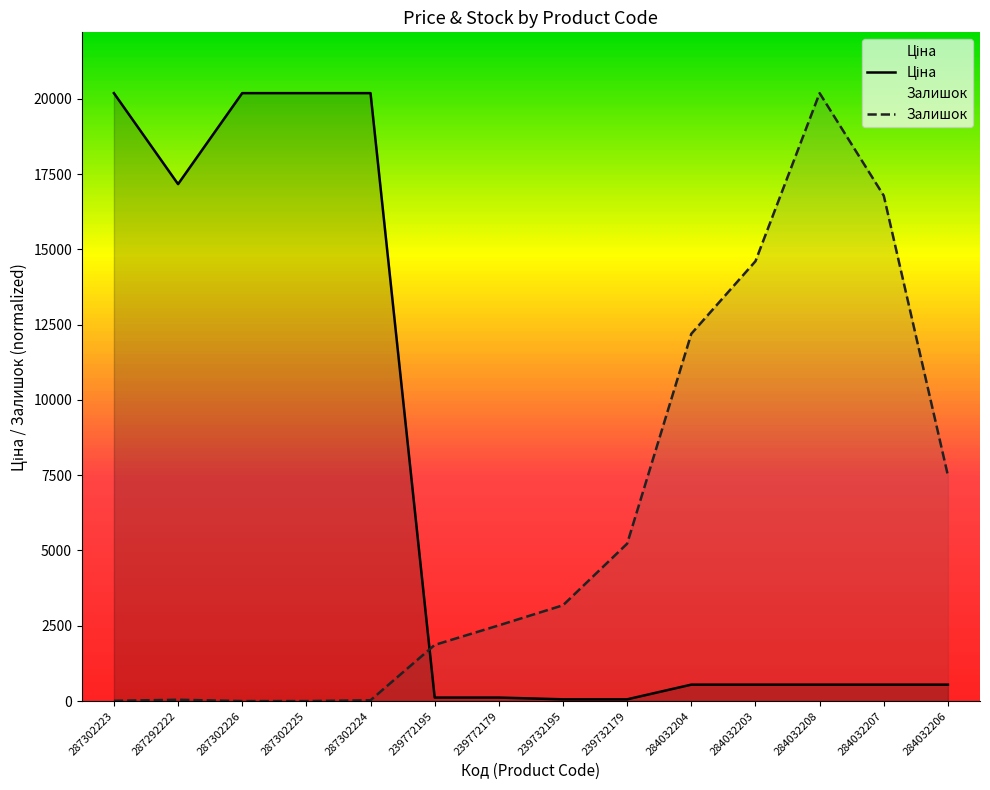

True or false: Залишок has a value of 3180.9 at 239732195.

True